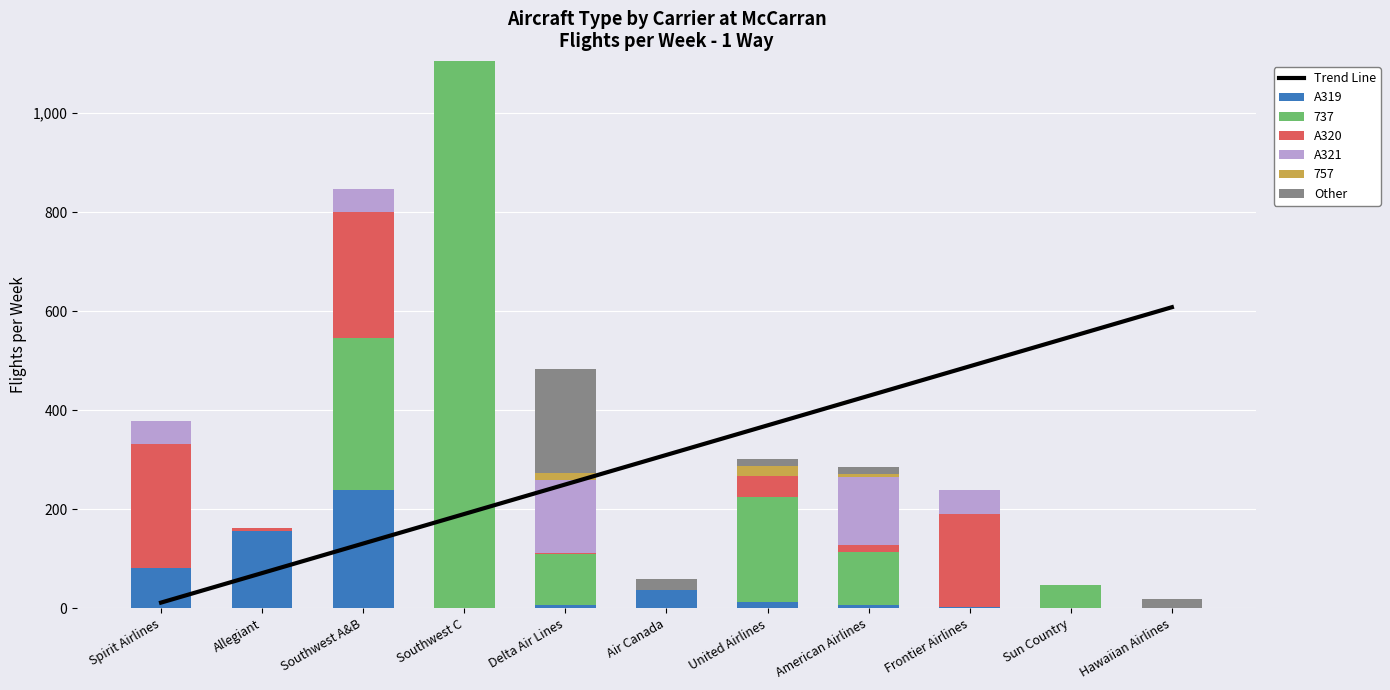

Reading left to right, transcribe all the data shown in this chart.

Trend Line: Spirit Airlines=11.4	Allegiant=71.1	Southwest A&B=130.7	Southwest C=190.4	Delta Air Lines=250.0	Air Canada=309.7	United Airlines=369.3	American Airlines=429.0	Frontier Airlines=488.6	Sun Country=548.3	Hawaiian Airlines=607.9
A319: Spirit Airlines=82.2	Allegiant=156.0	Southwest A&B=238.2	Southwest C=0.0	Delta Air Lines=7.0	Air Canada=36.9	United Airlines=12.8	American Airlines=7.5	Frontier Airlines=3.2	Sun Country=0.0	Hawaiian Airlines=0.0
A320: Spirit Airlines=248.6	Allegiant=6.3	Southwest A&B=254.9	Southwest C=0.0	Delta Air Lines=1.3	Air Canada=0.0	United Airlines=42.2	American Airlines=13.5	Frontier Airlines=187.4	Sun Country=0.0	Hawaiian Airlines=0.0
A321: Spirit Airlines=46.7	Allegiant=0.0	Southwest A&B=46.7	Southwest C=0.0	Delta Air Lines=147.3	Air Canada=0.0	United Airlines=0.0	American Airlines=137.4	Frontier Airlines=47.4	Sun Country=0.0	Hawaiian Airlines=0.0
Other: Spirit Airlines=0.0	Allegiant=0.0	Southwest A&B=0.0	Southwest C=0.0	Delta Air Lines=211.7	Air Canada=22.6	United Airlines=13.3	American Airlines=13.0	Frontier Airlines=0.0	Sun Country=0.0	Hawaiian Airlines=19.1